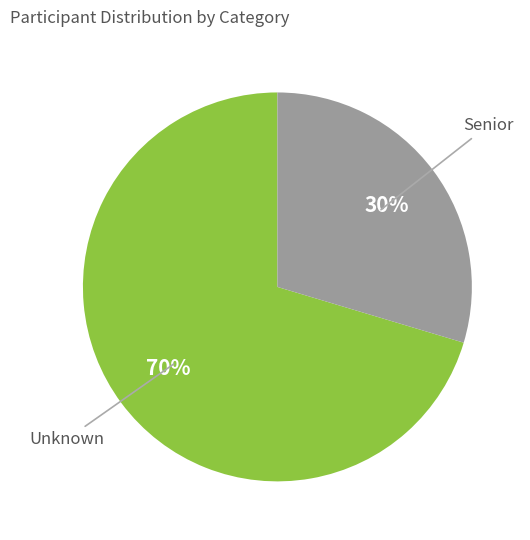

True or false: Unknown accounts for 70% of the total.

True